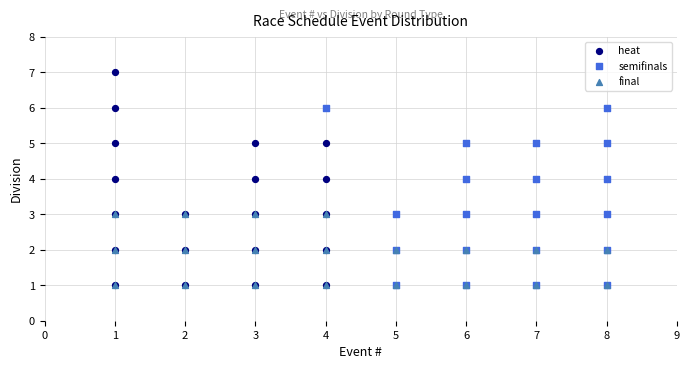

Which series has the widest spread of Y values?

heat